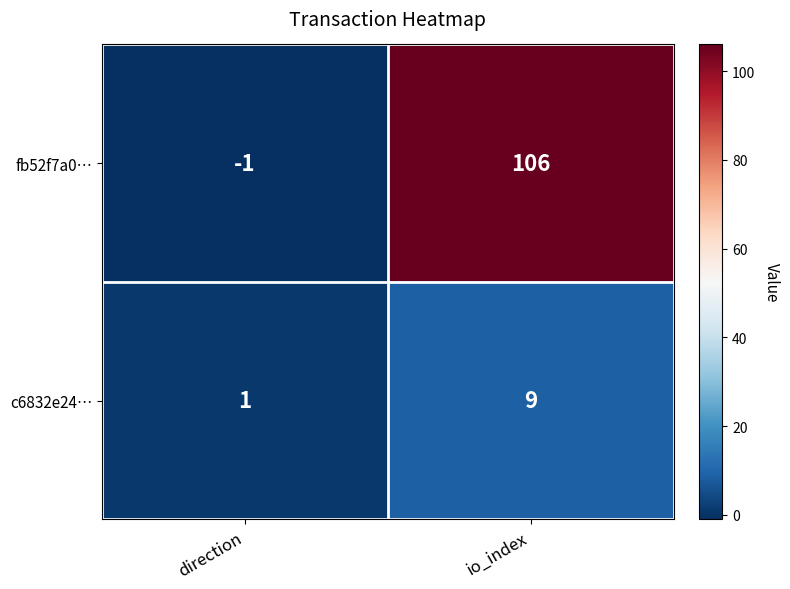

Which series has the largest range (max minus min)?

fb52f7a0…